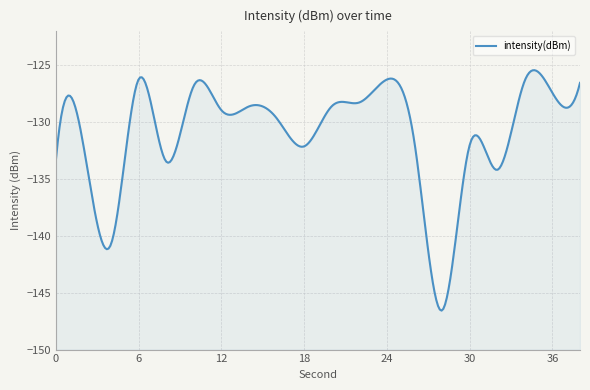

What is the change in value from 12 to 38?

+2.4